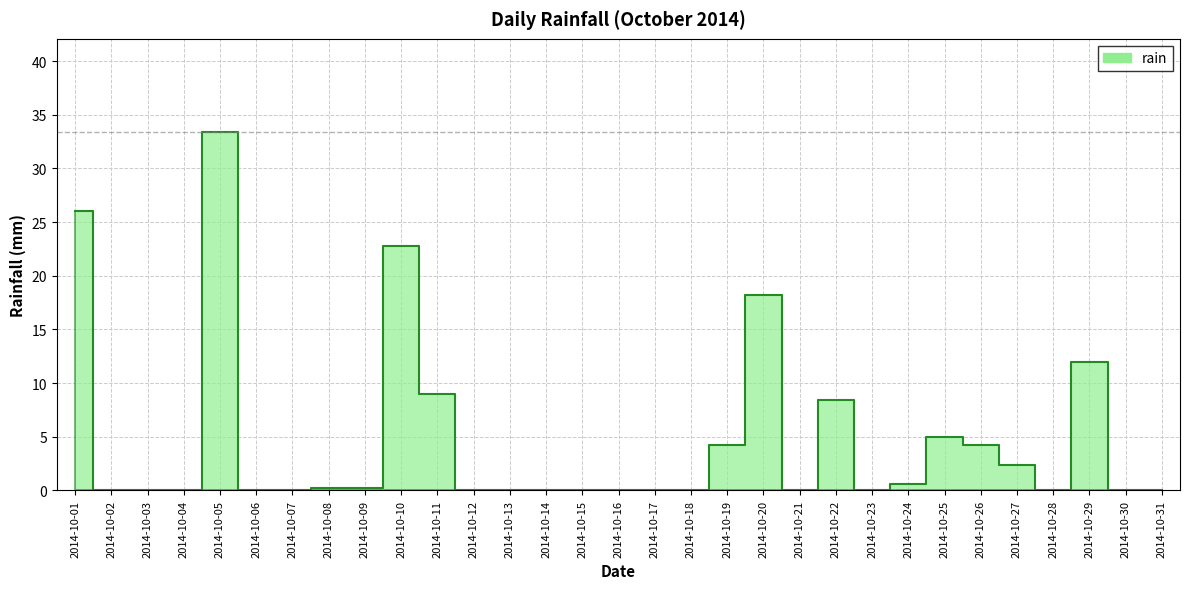

How many categories are shown in the chart?

31